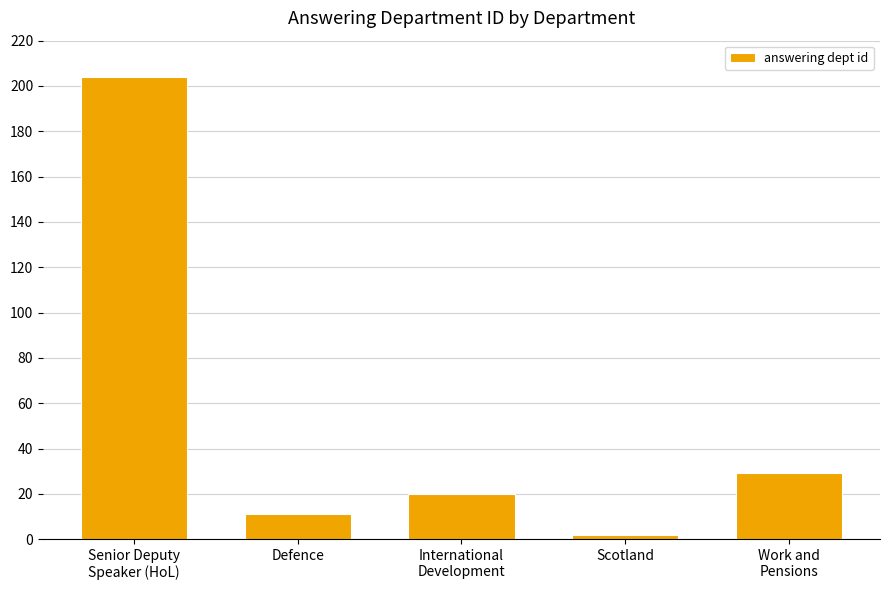

What is the label of the 3rd bar from the left?

International
Development